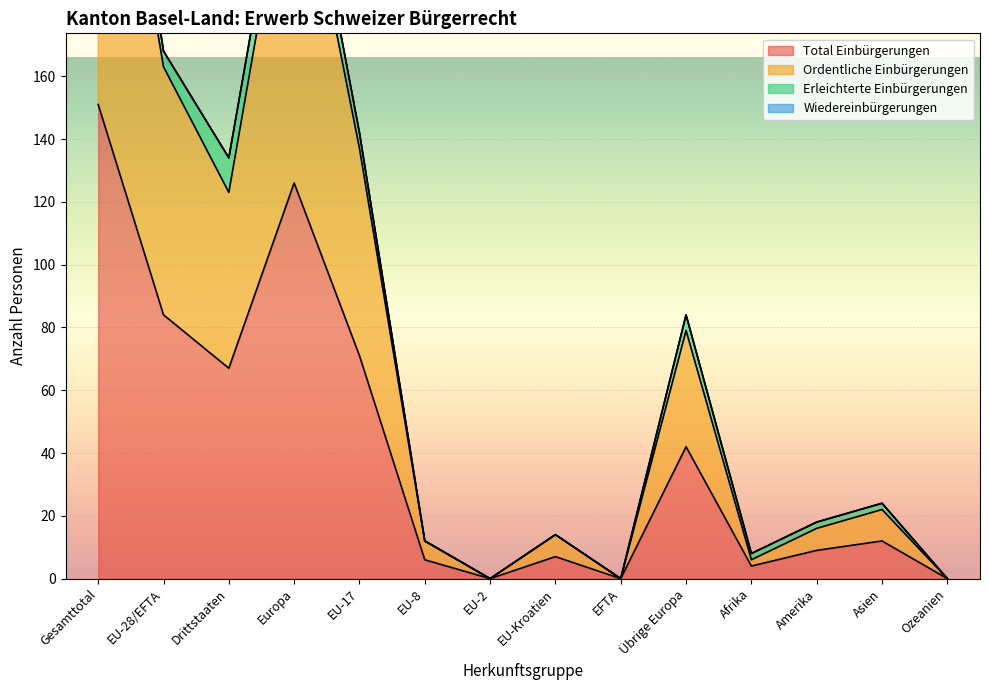

True or false: Total Einbürgerungen and Ordentliche Einbürgerungen cross at least once.

False